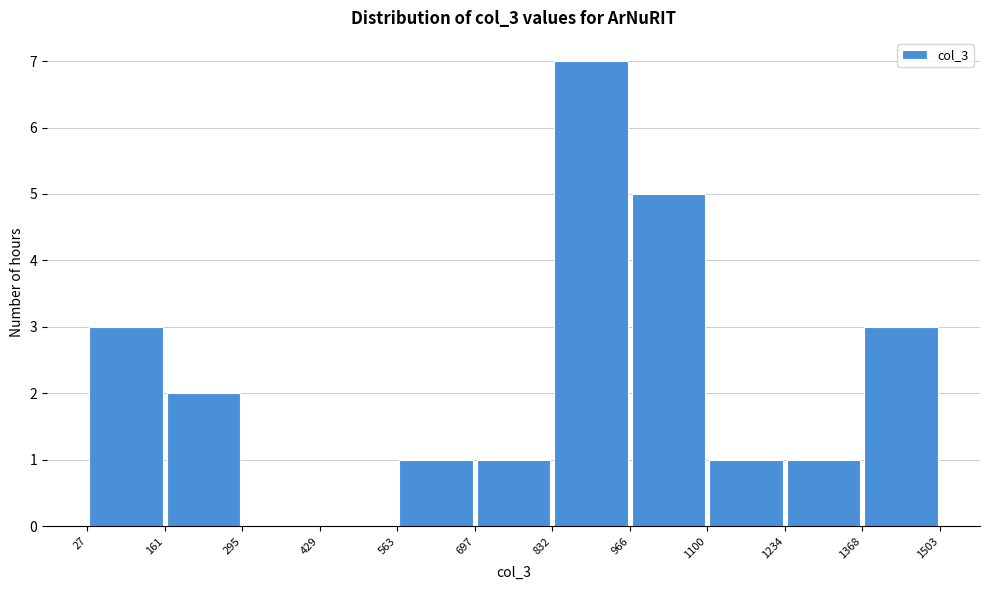

Over which range of the x-axis is the bar tallest?

832 to 966